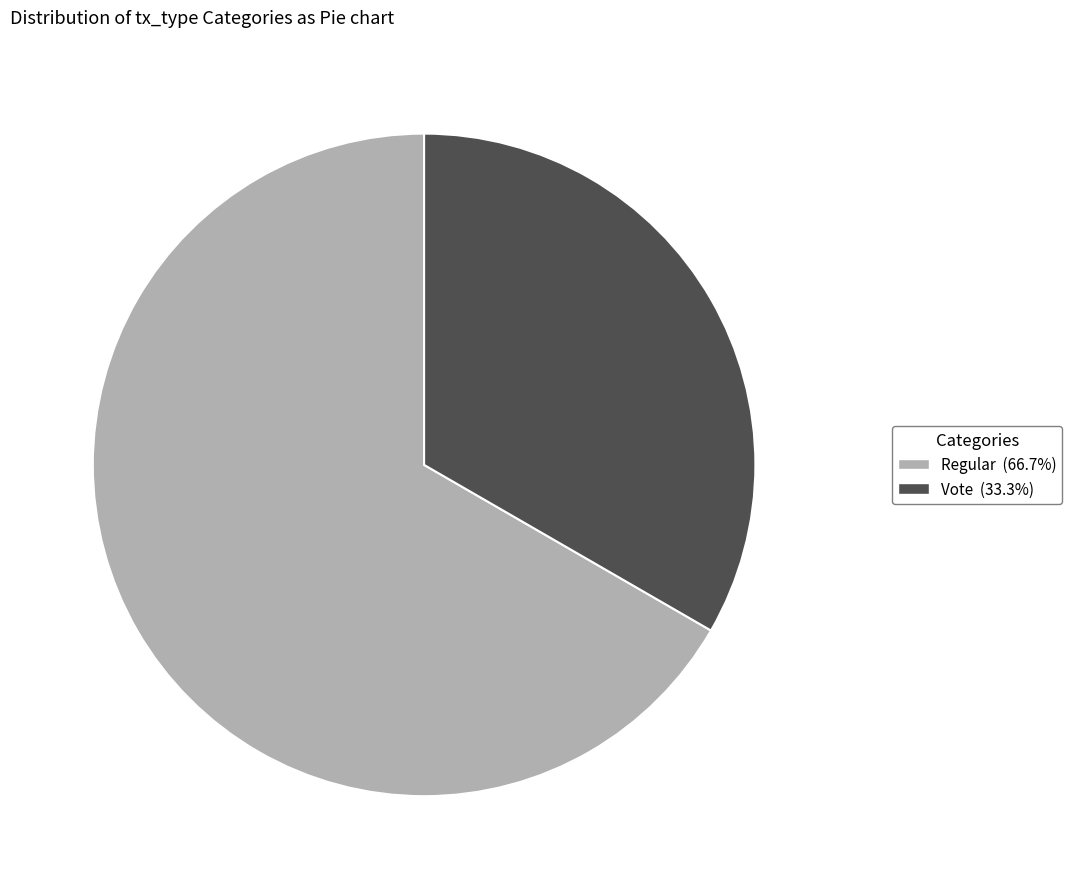

Count the number of slices in the pie.

2